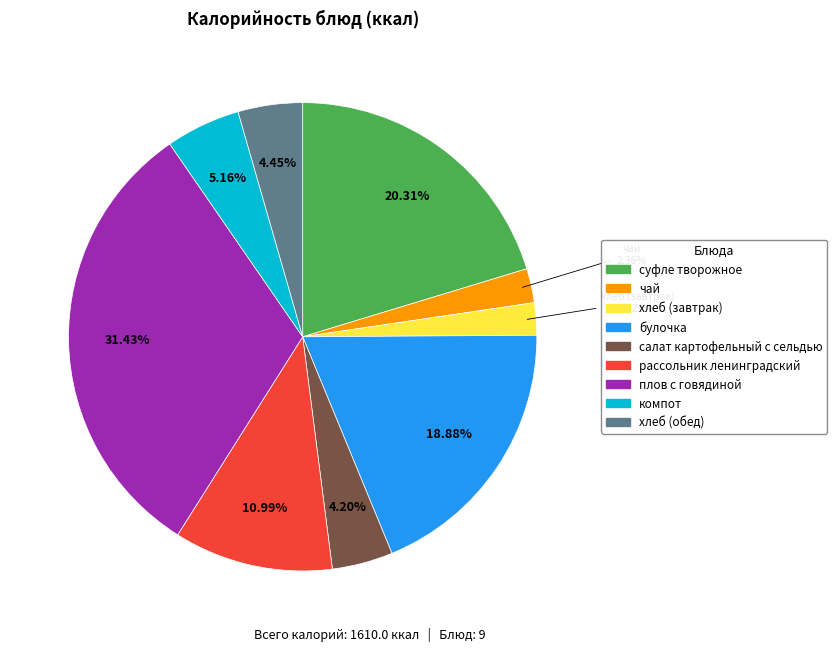

What portion of the pie excludes плов с говядиной?

68.6%